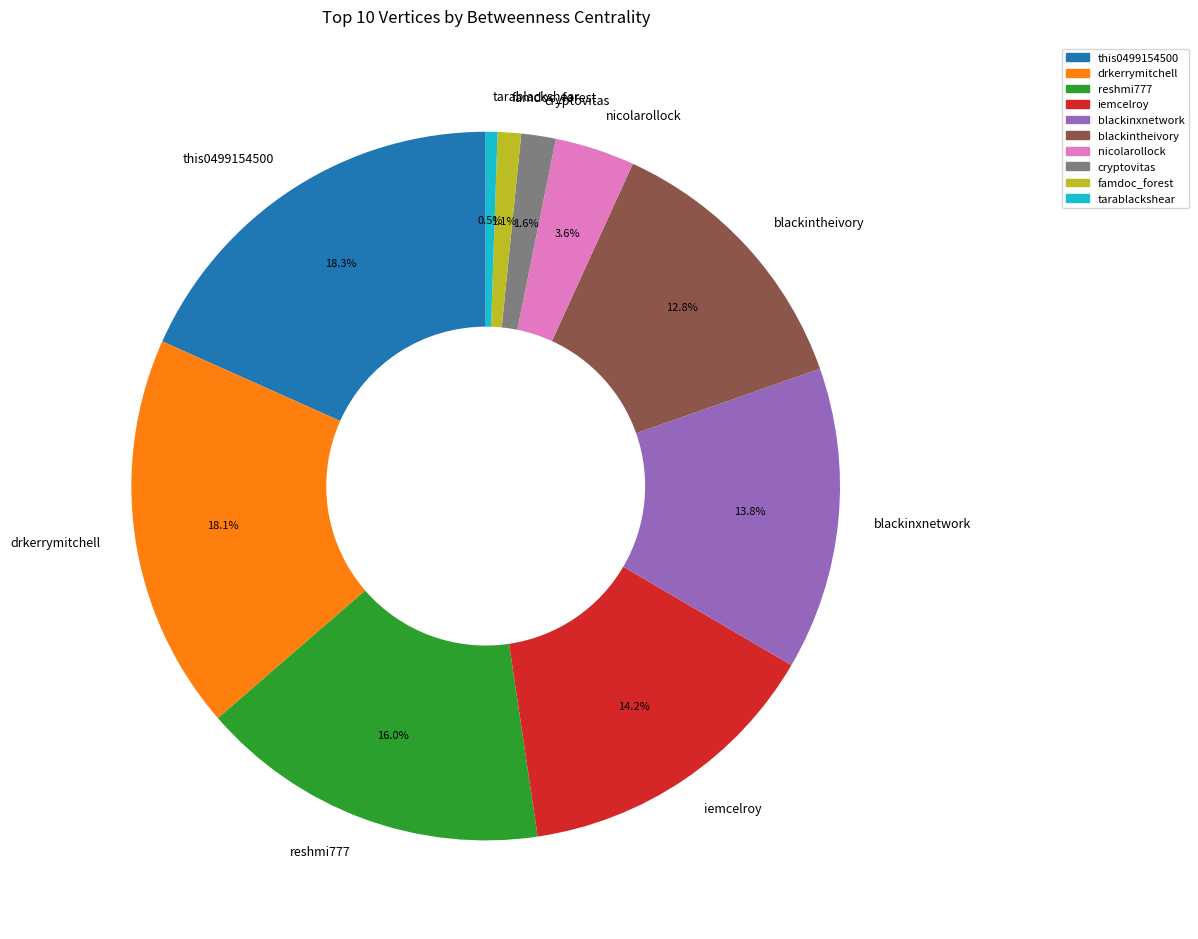

What percentage is NOT represented by tarablackshear?

99.5%